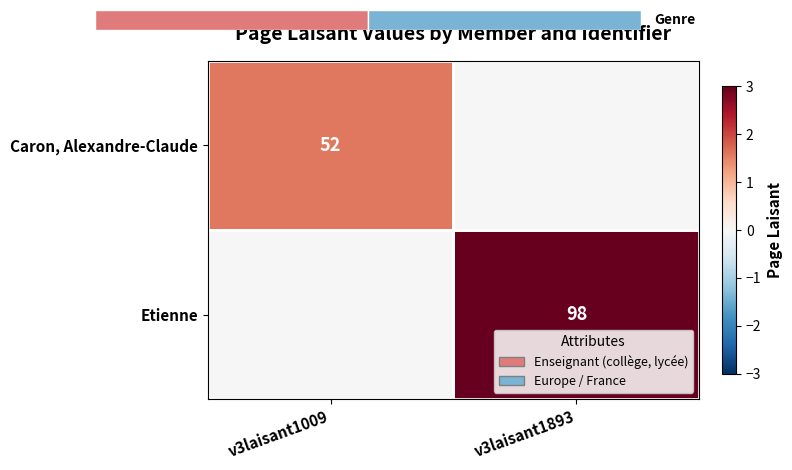

True or false: Caron, Alexandre-Claude has a value of 52 at v3laisant1009.

True